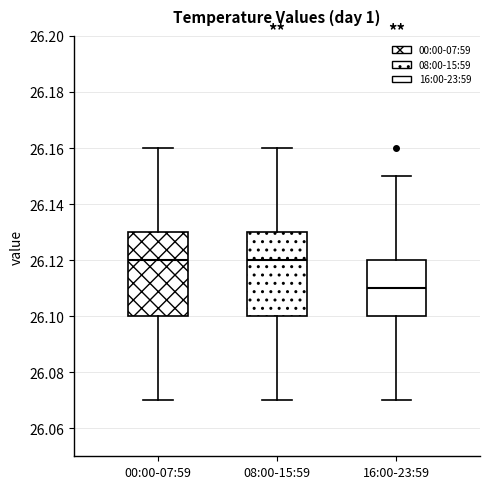

Reading left to right, read every box against the y-axis: the position of its median line, the range the box covers, and the ends of its whiskers. The values are not printed on the chart, so give them approximately, as read against the axis.

00:00-07:59: median 26.12, box 26.10 to 26.13, whiskers 26.07 to 26.16
08:00-15:59: median 26.12, box 26.10 to 26.13, whiskers 26.07 to 26.16
16:00-23:59: median 26.11, box 26.10 to 26.12, whiskers 26.07 to 26.15